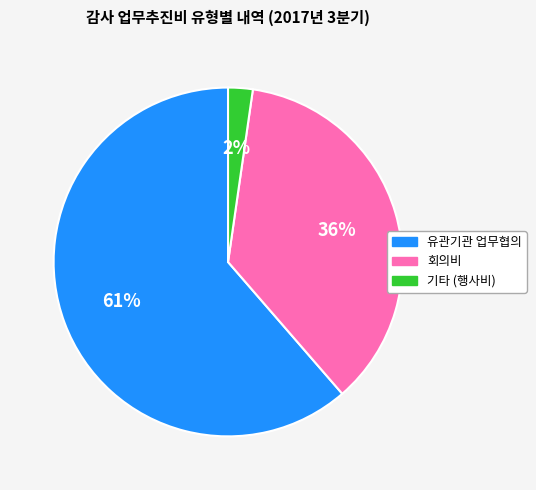

To the nearest percent, what is the average slice percentage?

33%